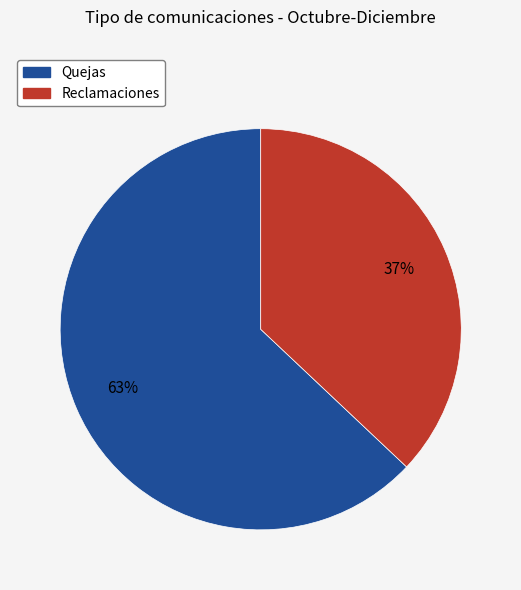

What is the majority slice?

Quejas